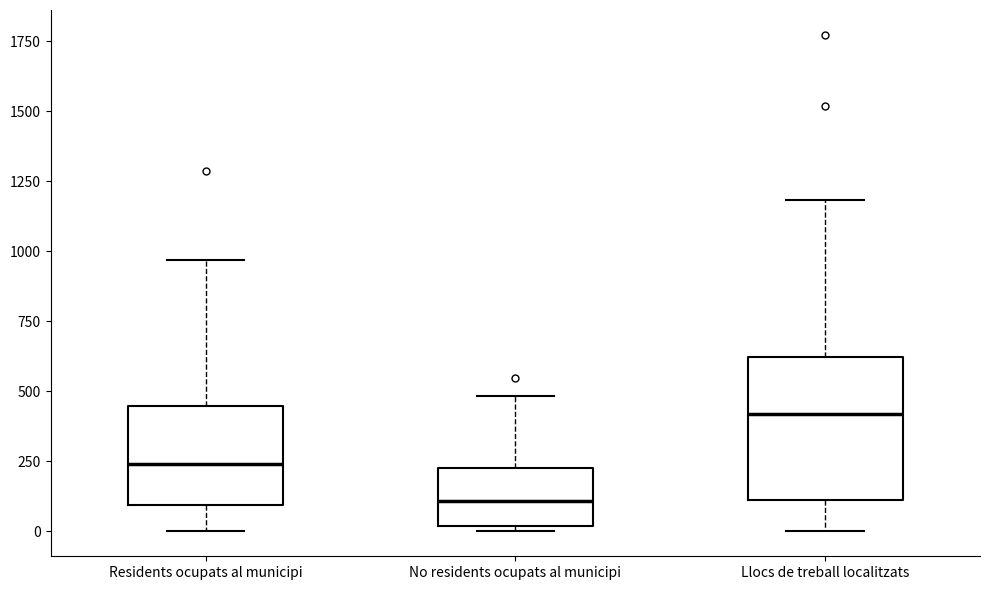

Reading left to right, read every box against the y-axis: the position of its median line, the range the box covers, and the ends of its whiskers. The values are not printed on the chart, so give them approximately, as read against the axis.

Residents ocupats al municipi: median 250, box 100 to 450, whiskers 0 to 950
No residents ocupats al municipi: median 100, box 0 to 250, whiskers 0 (just below the box's lower edge) to 500
Llocs de treball localitzats: median 400, box 100 to 600, whiskers 0 to 1200